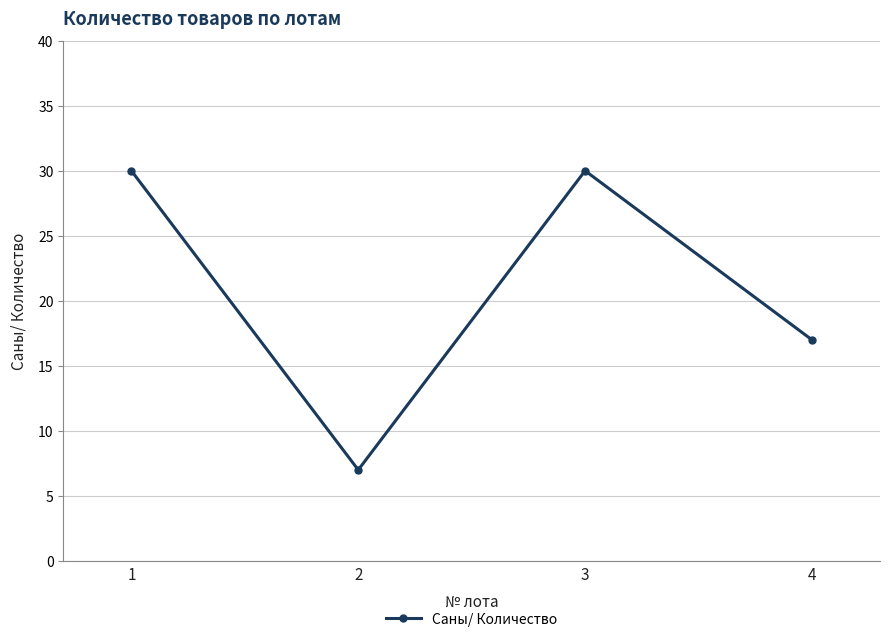

The chart shows a value of 30 at 4. True or false?

False